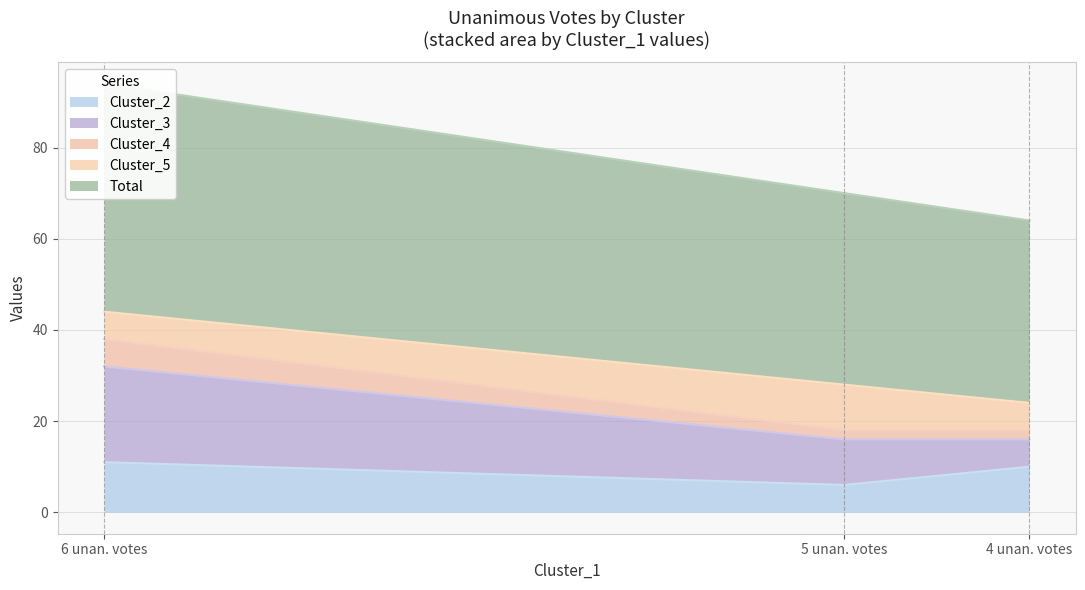

How many values in the Cluster_2 series are below 10?

1